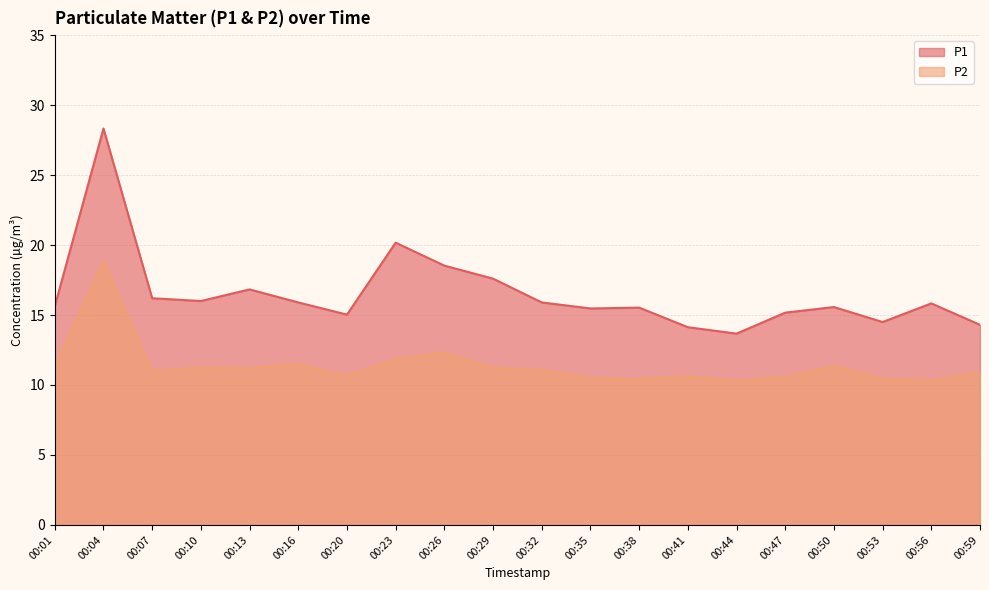

True or false: P2 has more than 1 points higher than both neighbors.

True